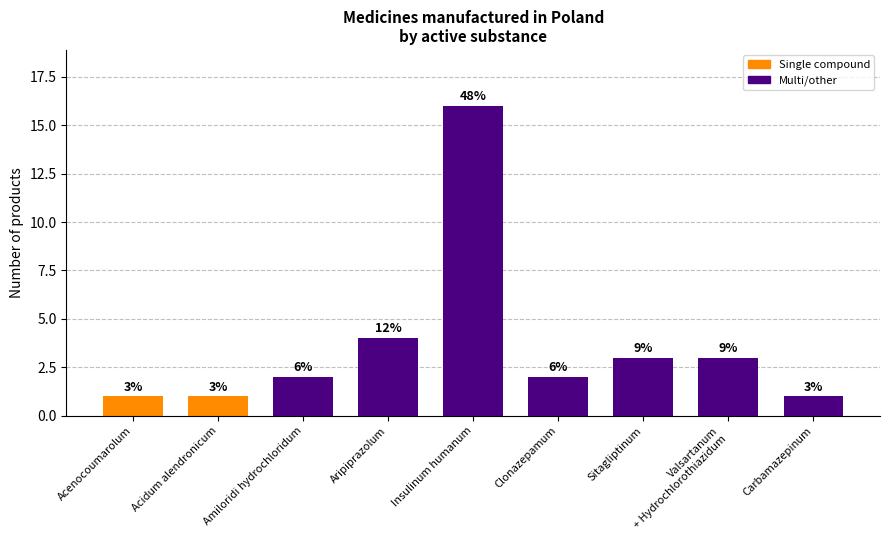

What is the label of the 2nd bar from the left?

Acidum alendronicum